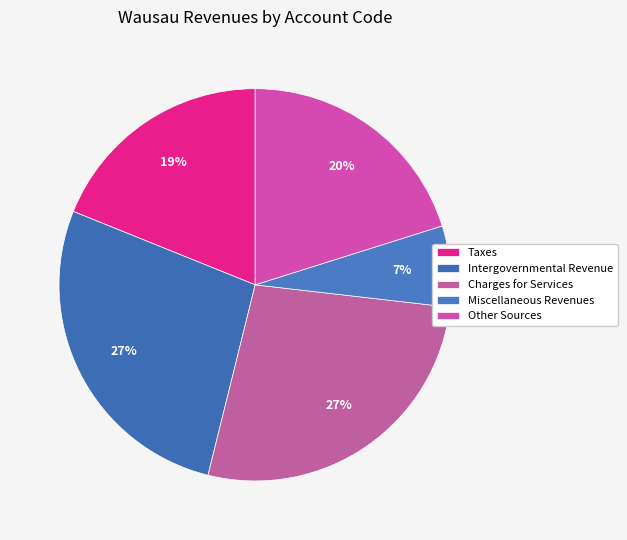

Count the number of slices in the pie.

5